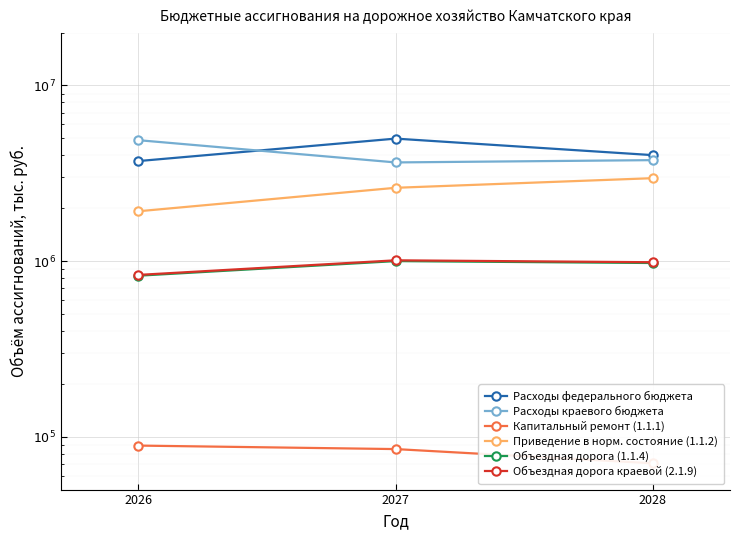

Count the number of data series in this chart.

6